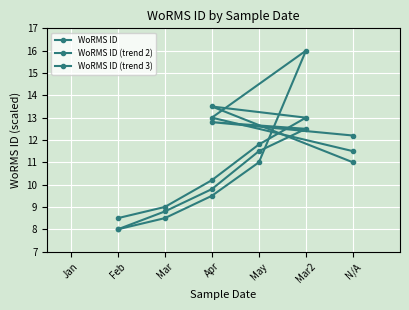

How many lines are shown in the chart?

3